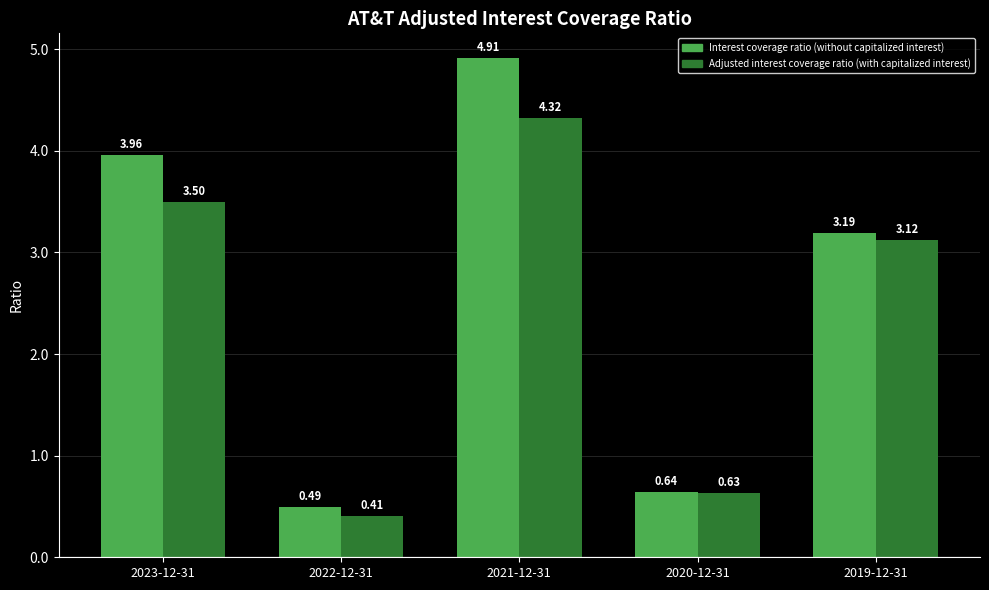

What is the difference between the maximum and minimum values in the Interest coverage ratio (without capitalized interest) series?

4.4